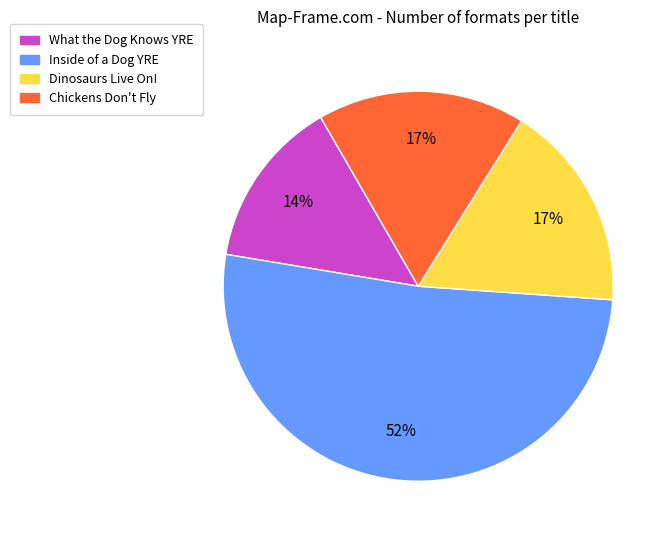

To the nearest percent, what is the average slice percentage?

25%